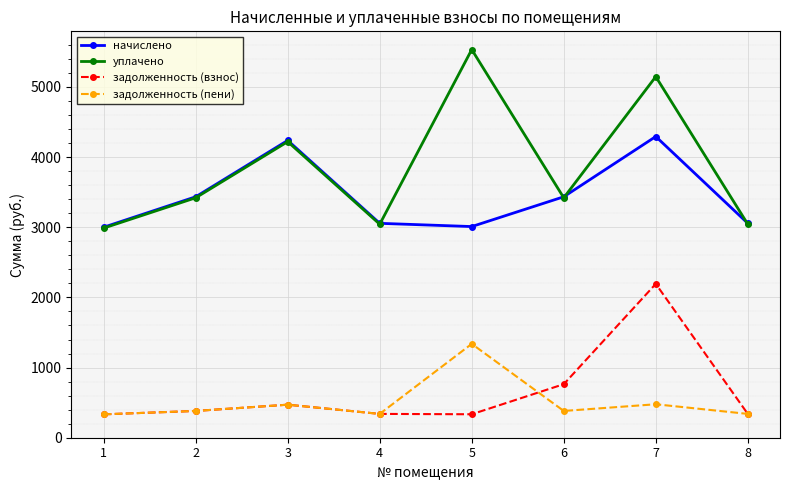

At which category does задолженность (пени) reach its first local peak?

3